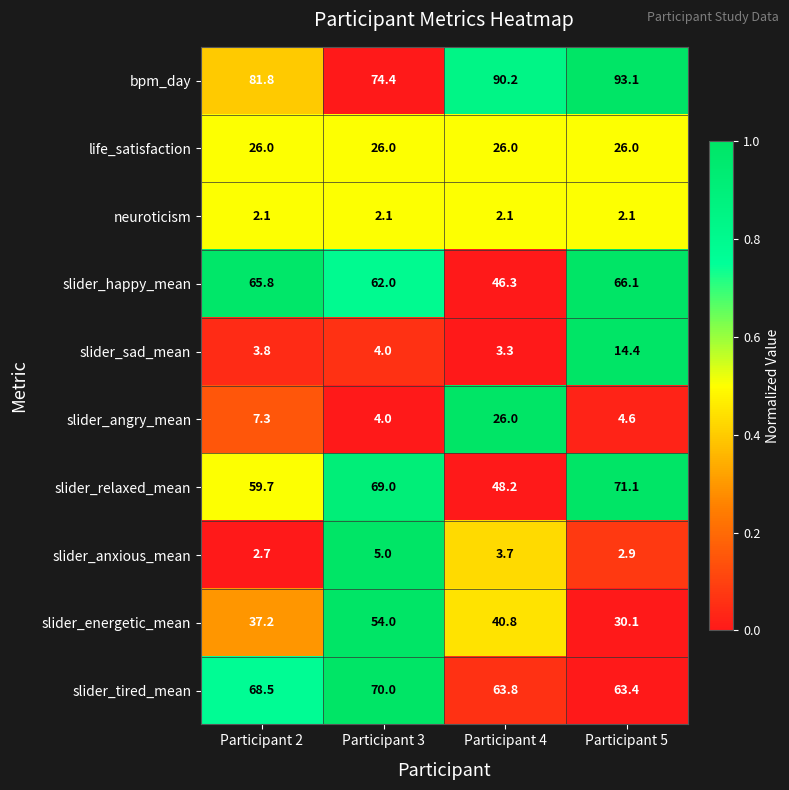

At which label does slider_tired_mean first exceed 68?

Participant 2